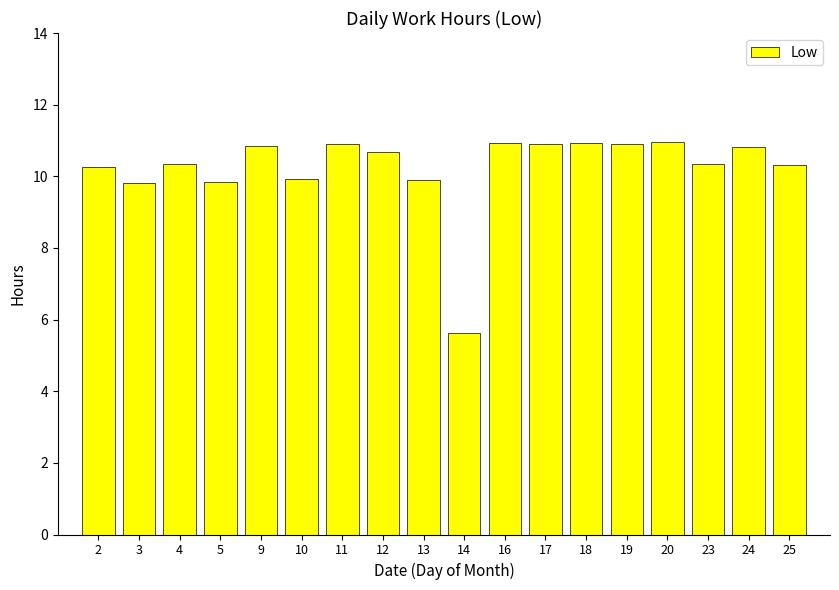

The value at 11 is 7.1. True or false?

False